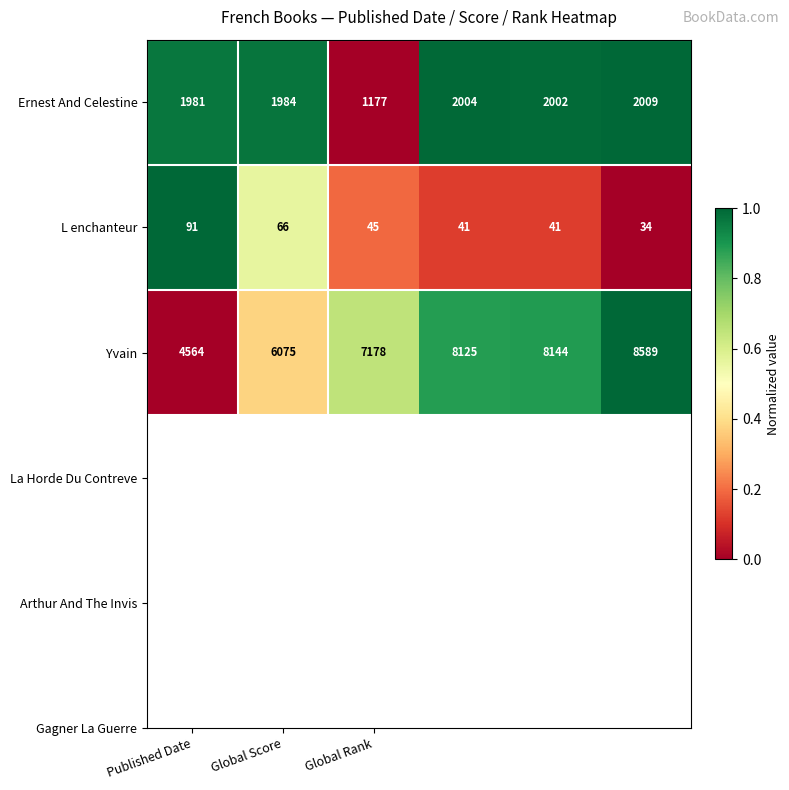

How many categories are shown in the chart?

6